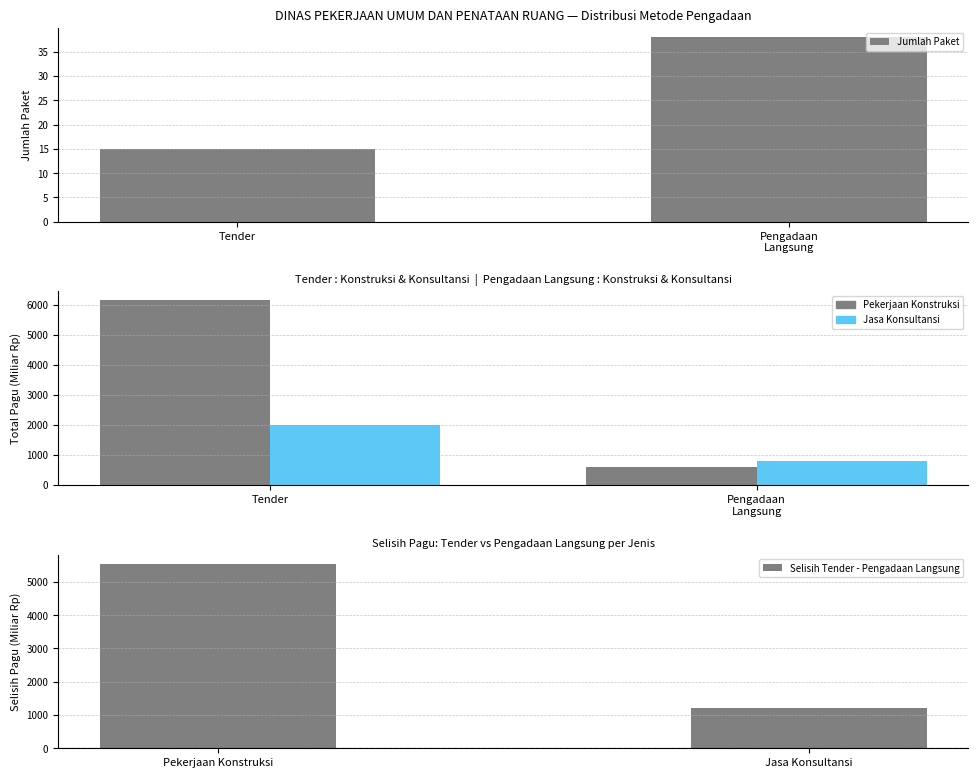

Is the value of Selisih Tender - Pengadaan Langsung at Tender greater than the value of Jumlah Paket at Tender?

Yes